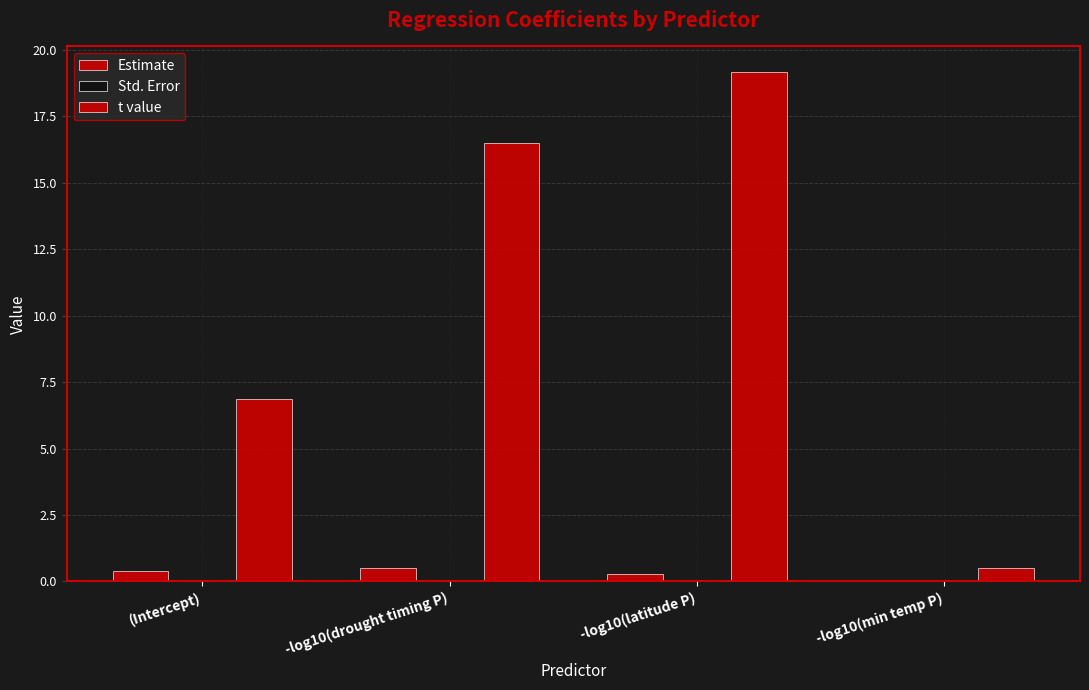

How many groups of bars are there?

4